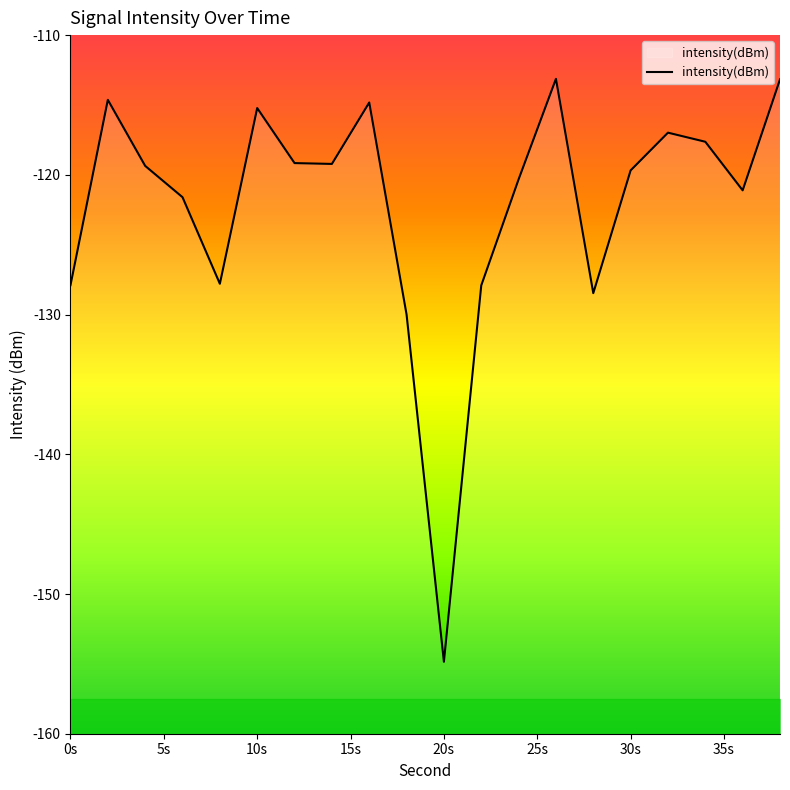

Which category has the lowest value in the intensity(dBm) series?

20s